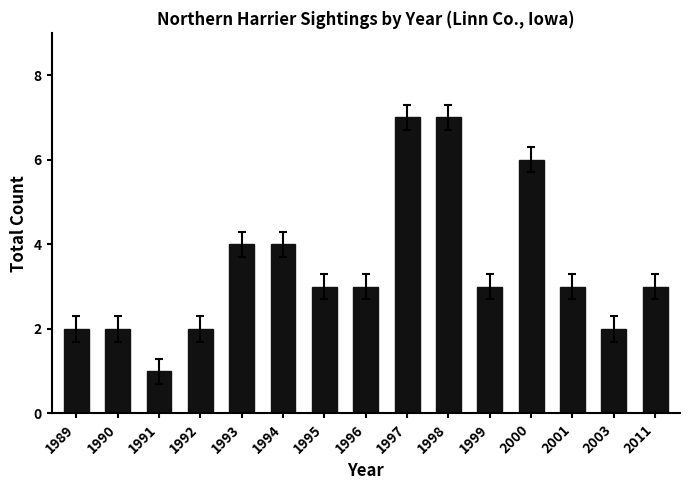

What is the smallest value displayed?

1